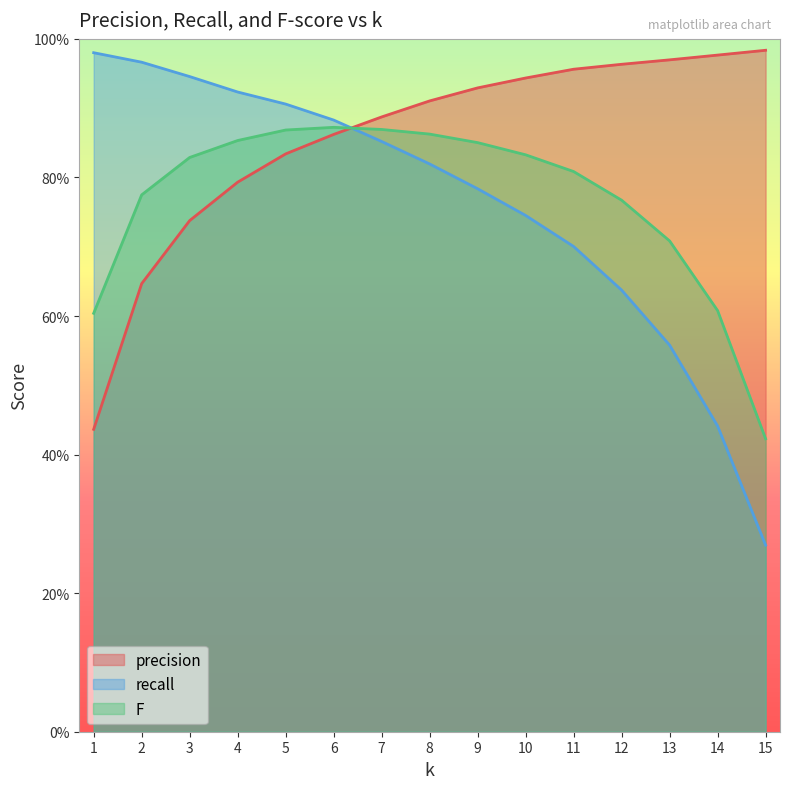

List the labels in order of recall value, largest first.

1, 2, 3, 4, 5, 6, 7, 8, 9, 10, 11, 12, 13, 14, 15